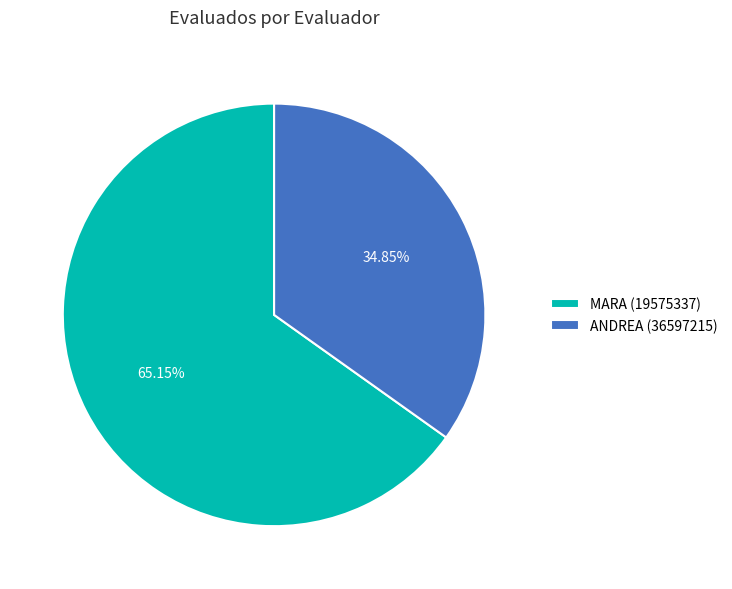

Which slice represents more than half of the pie?

MARA (19575337)